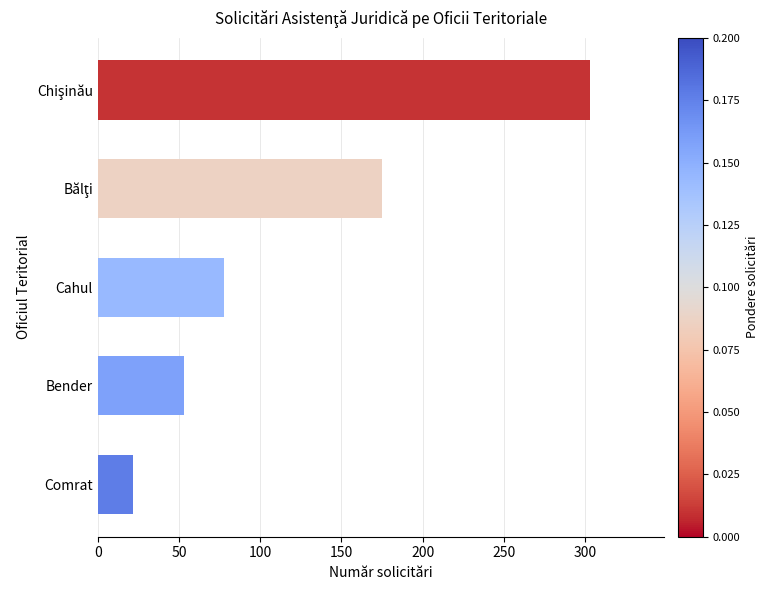

What is the value of the 3rd bar from the top?

78